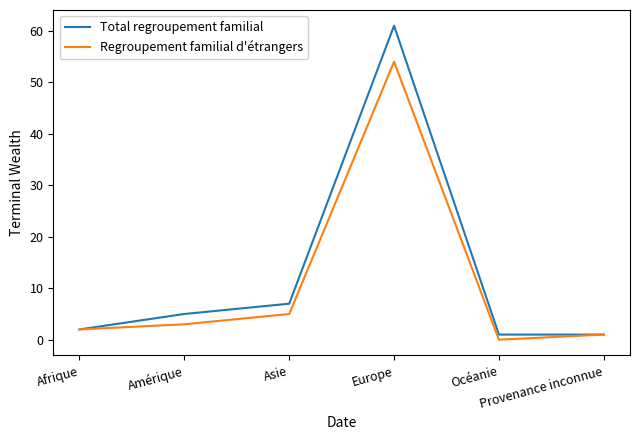

What is the difference between the maximum and minimum values in the Regroupement familial d'étrangers series?

54